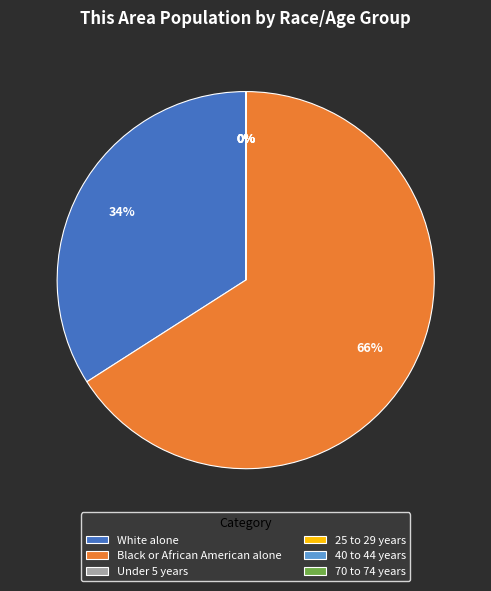

Approximately how many times larger is the value at Black or African American alone compared to White alone?

1.9